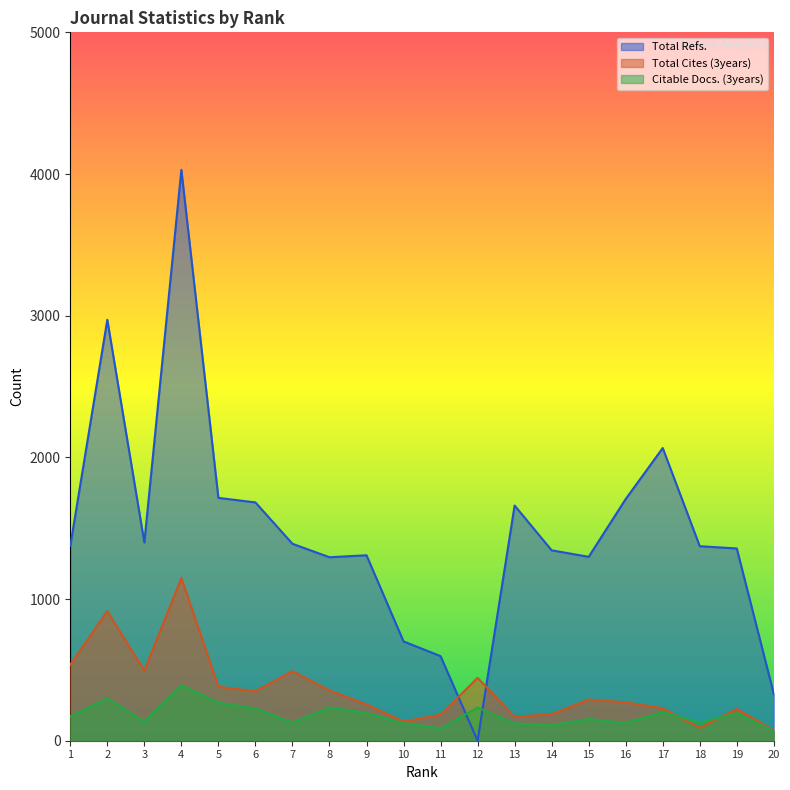

At which category does the chart reach its minimum across all series?

12